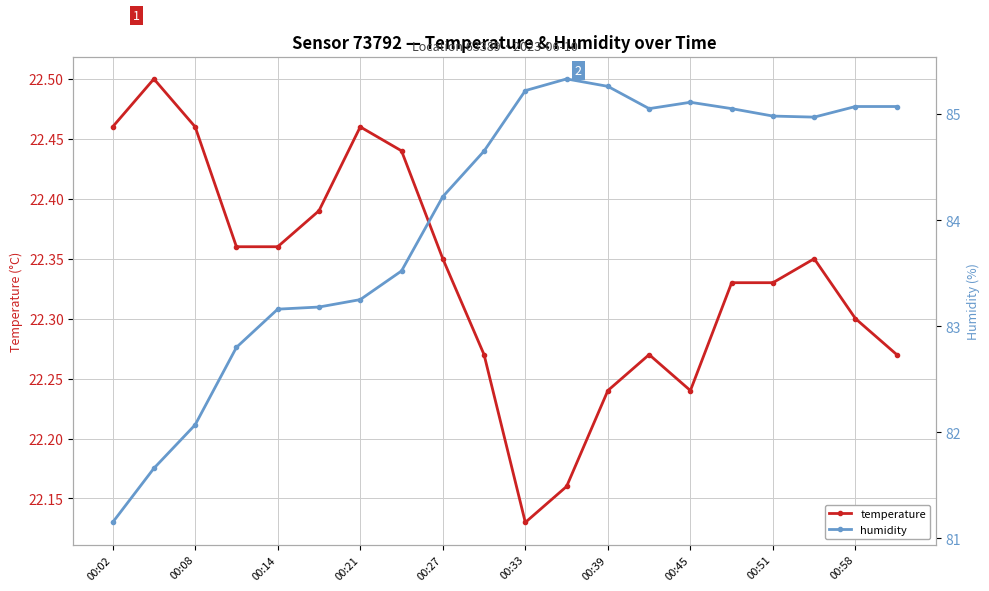

Which category has the lowest value in the temperature series?

00:33